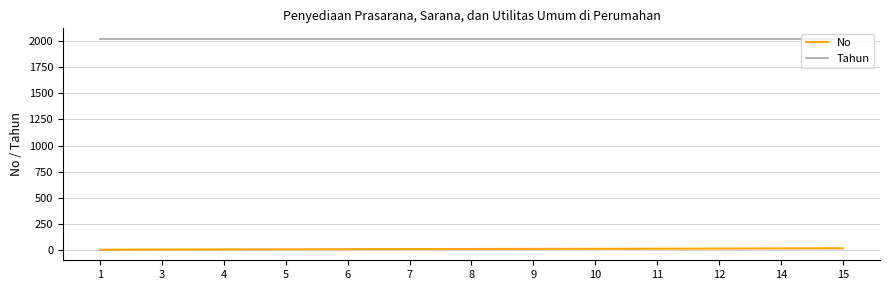

True or false: No and Tahun intersect in this chart.

False